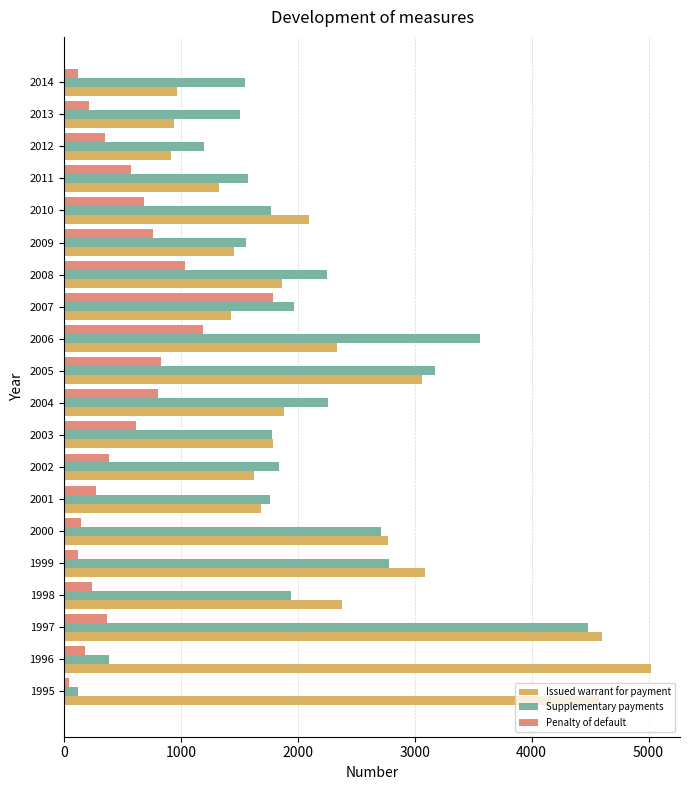

Which series has the largest total across all categories?

Issued warrant for payment